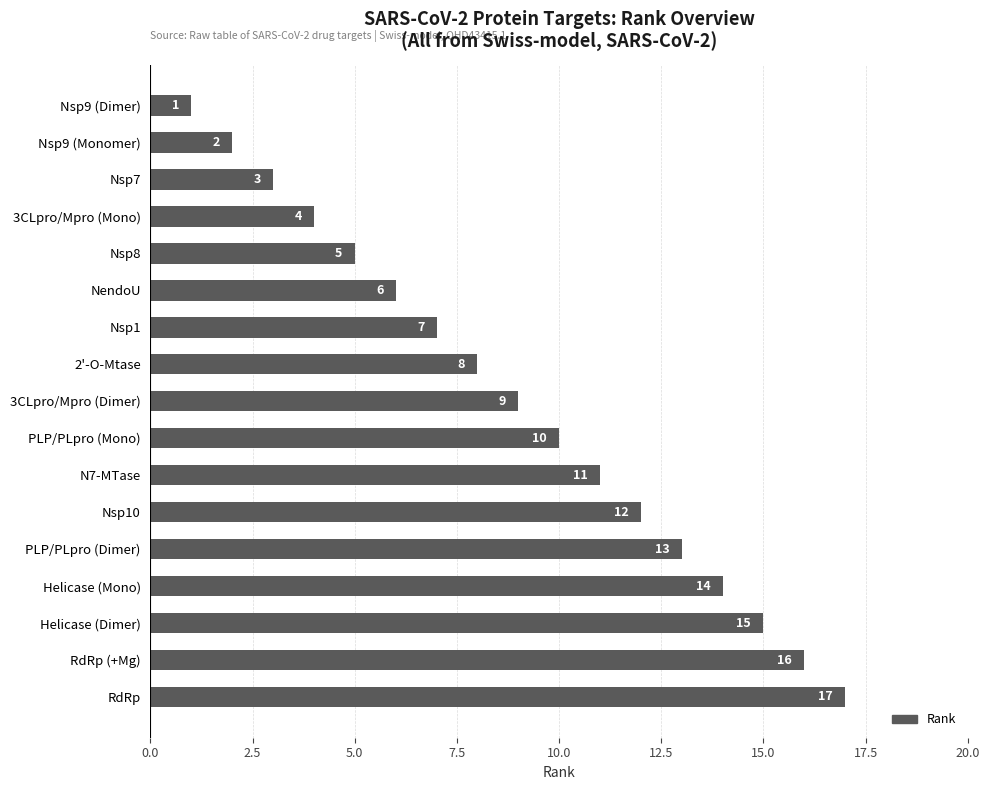

What is the minimum value shown in the chart?

1